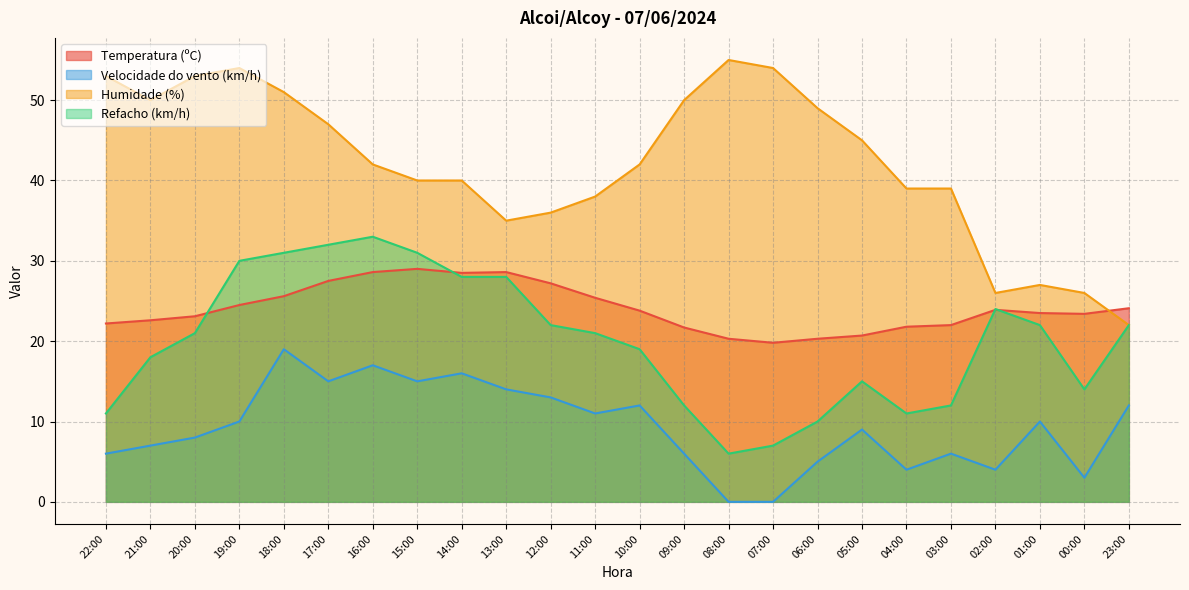

Reading right to left, transcribe all the data shown in this chart.

Temperatura (ºC): 24.1	23.4	23.5	23.9	22.0	21.8	20.7	20.3	19.8	20.3	21.7	23.8	25.4	27.2	28.6	28.5	29.0	28.6	27.5	25.6	24.5	23.1	22.6	22.2
Velocidade do vento (km/h): 12.0	3.0	10.0	4.0	6.0	4.0	9.0	5.0	0.0	0.0	6.0	12.0	11.0	13.0	14.0	16.0	15.0	17.0	15.0	19.0	10.0	8.0	7.0	6.0
Humidade (%): 22.0	26.0	27.0	26.0	39.0	39.0	45.0	49.0	54.0	55.0	50.0	42.0	38.0	36.0	35.0	40.0	40.0	42.0	47.0	51.0	54.0	53.0	50.0	53.0
Refacho (km/h): 22.0	14.0	22.0	24.0	12.0	11.0	15.0	10.0	7.0	6.0	12.0	19.0	21.0	22.0	28.0	28.0	31.0	33.0	32.0	31.0	30.0	21.0	18.0	11.0